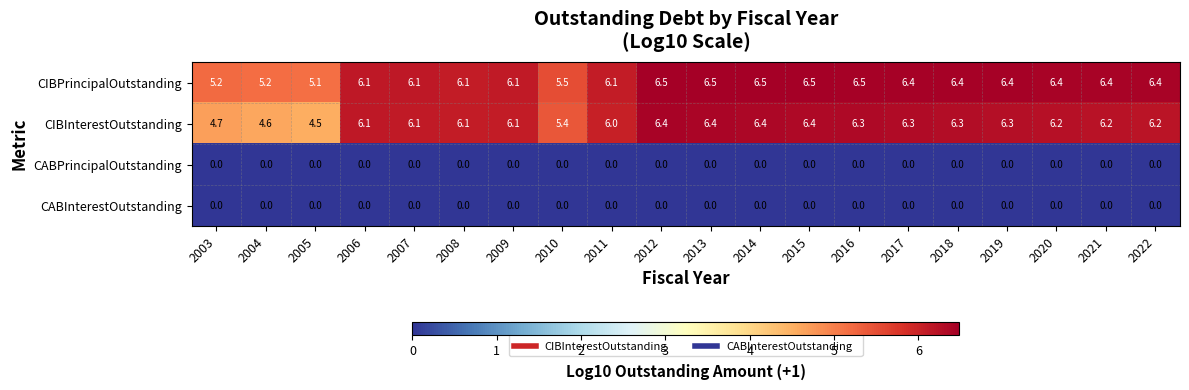

The value of CIBInterestOutstanding at 2017 is 6.3. True or false?

True